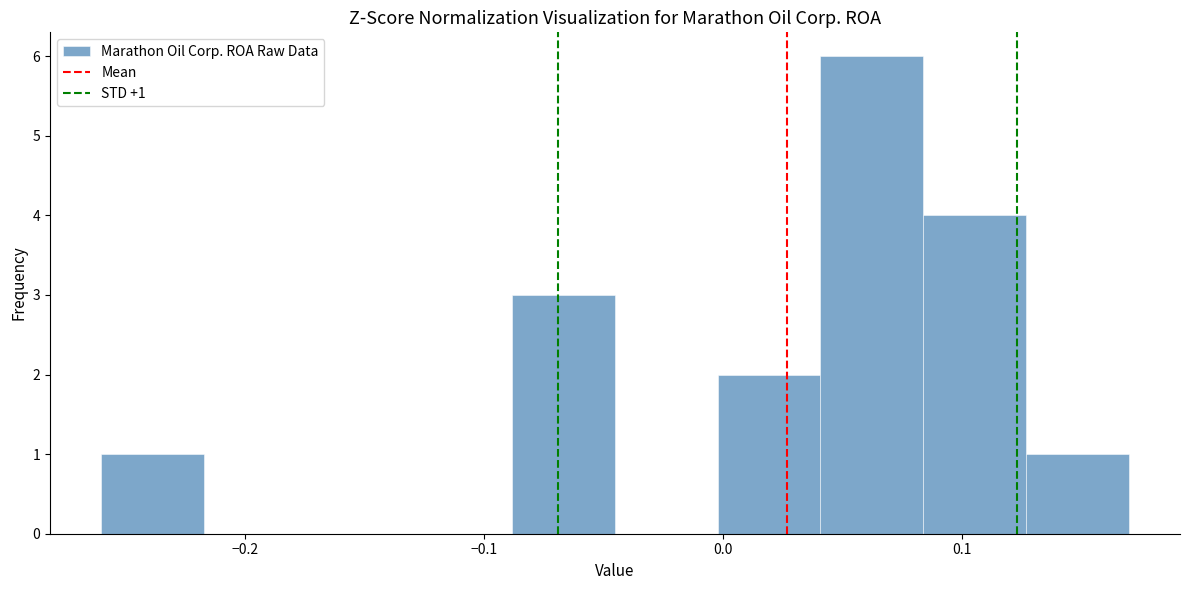

Which range on the x-axis has the tallest bar?

0.04 to 0.08